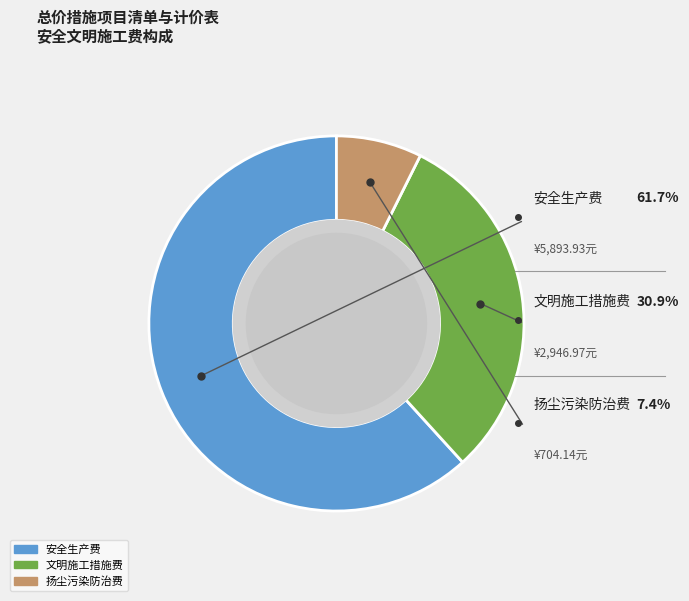

What is the largest slice in the pie chart?

安全生产费